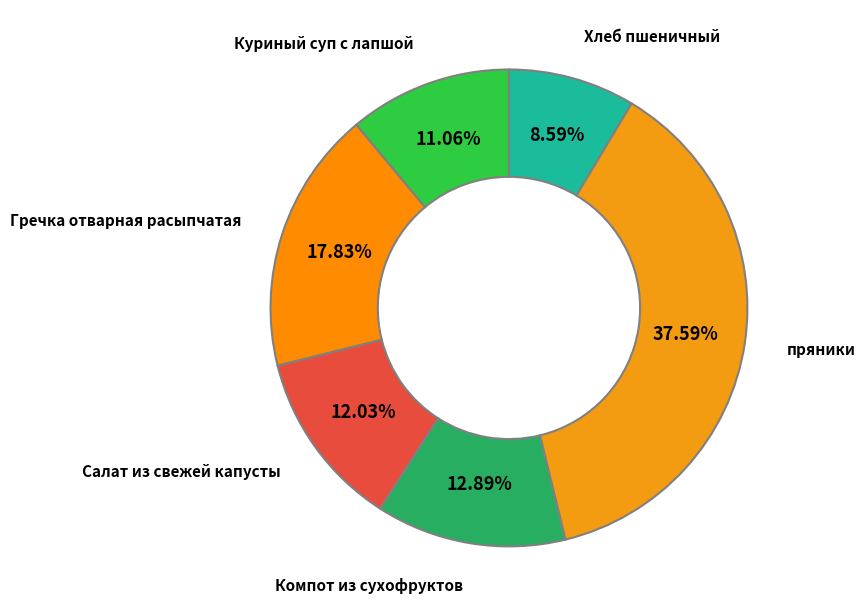

To the nearest percent, what is the difference between the largest and smallest slice percentages?

29%